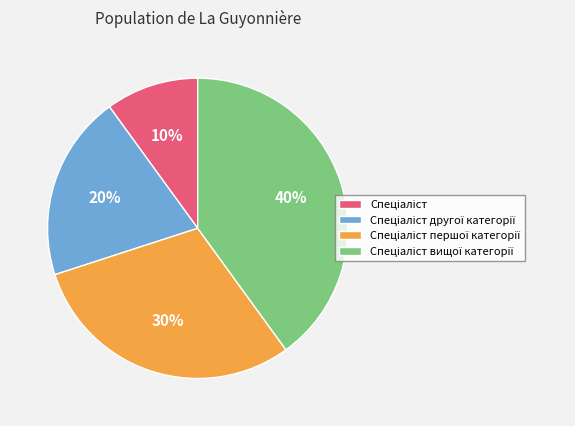

To the nearest percent, what is the average slice percentage?

25%